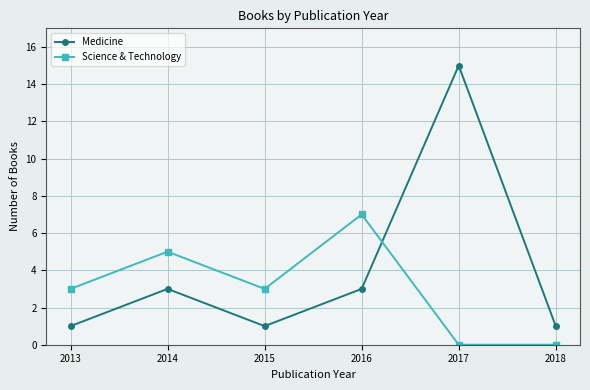

True or false: Science & Technology has more than 1 points higher than both neighbors.

True